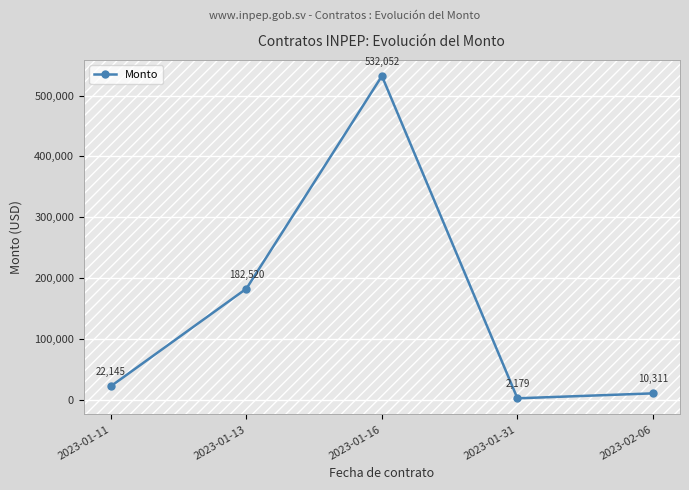

What is the difference between the second highest and minimum values?

180340.7